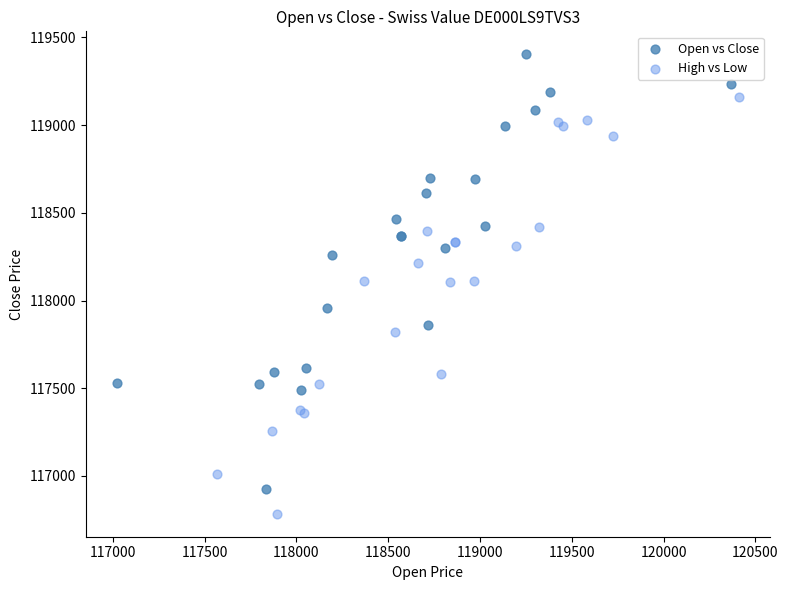

Which series reaches the minimum Y coordinate?

High vs Low